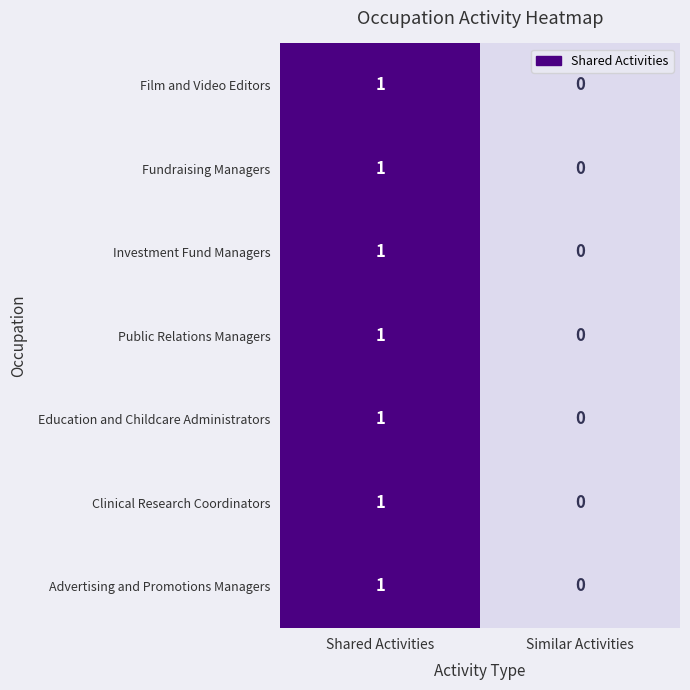

At which category is the sum across all series the highest?

Shared Activities